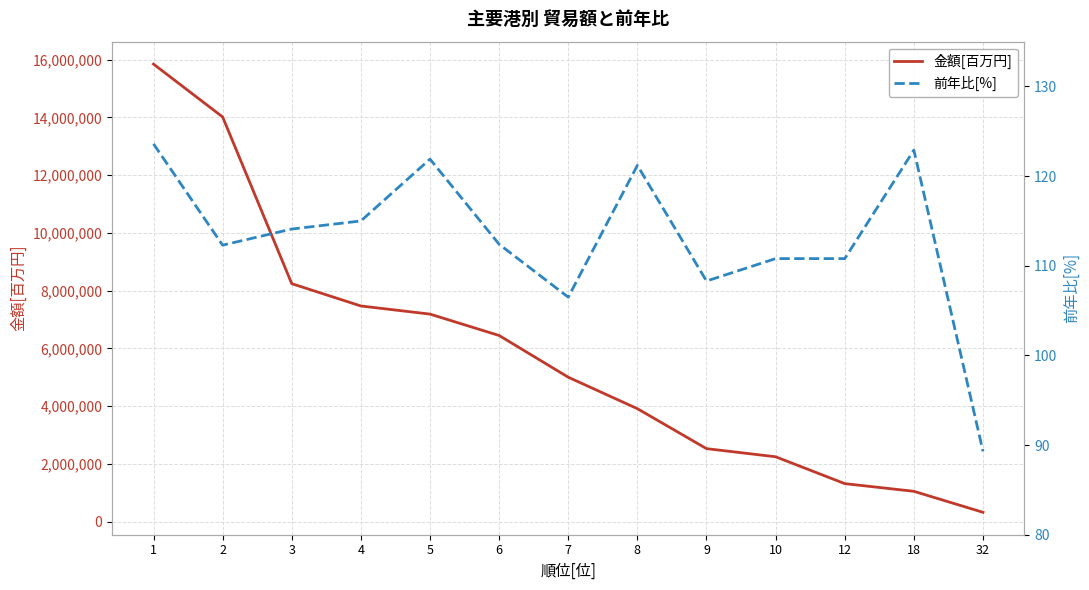

What is the difference between the maximum and second lowest values in the 前年比[%] series?

17.1